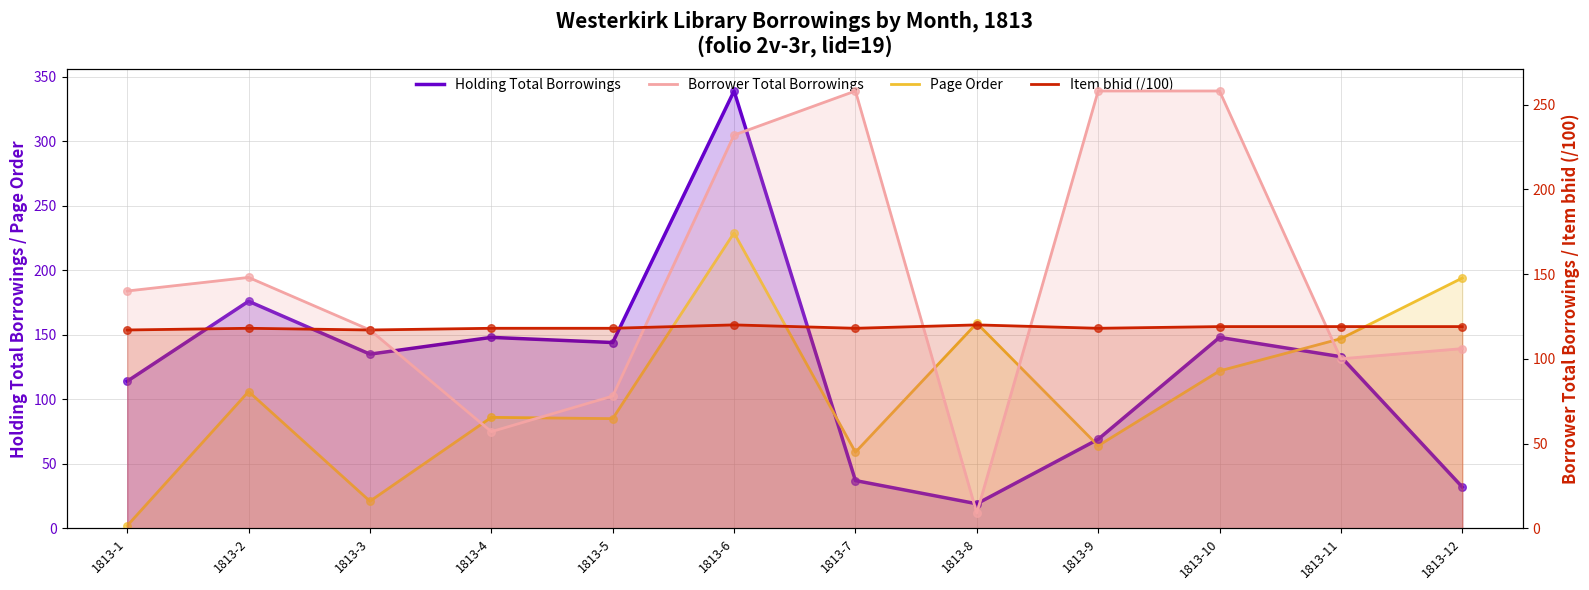

Which series reaches the minimum Y coordinate?

Page Order